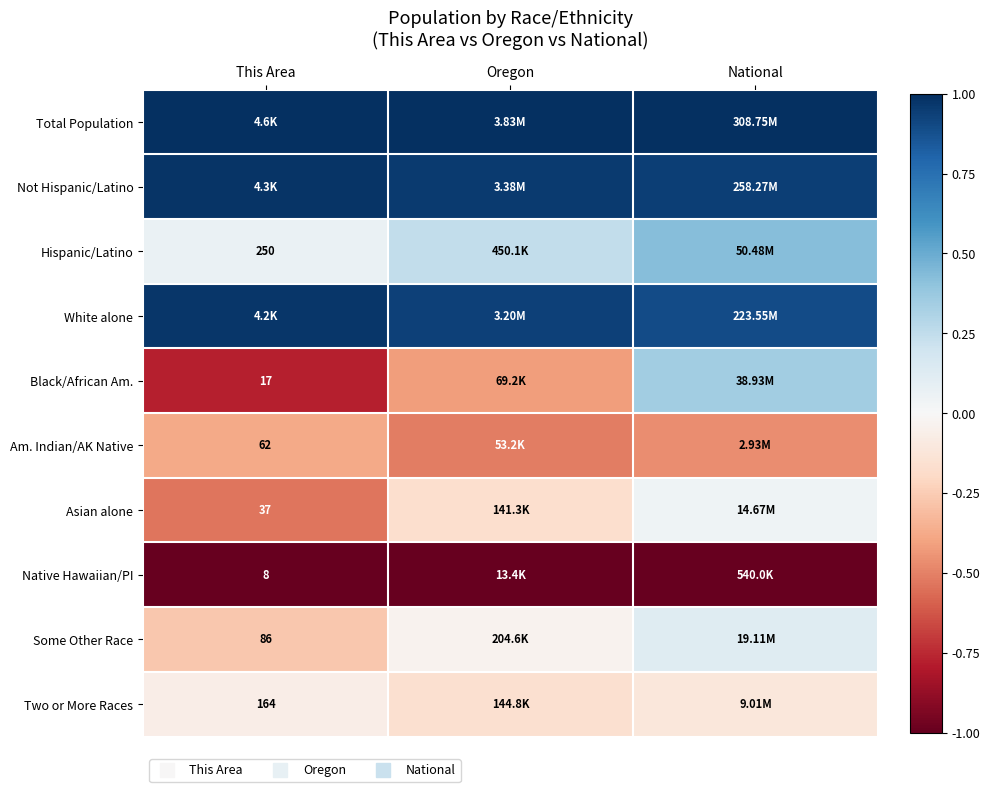

At Oregon, list the series in order from largest to smallest.

Total Population, Not Hispanic/Latino, White alone, Hispanic/Latino, Some Other Race, Two or More Races, Asian alone, Black/African Am., Am. Indian/AK Native, Native Hawaiian/PI